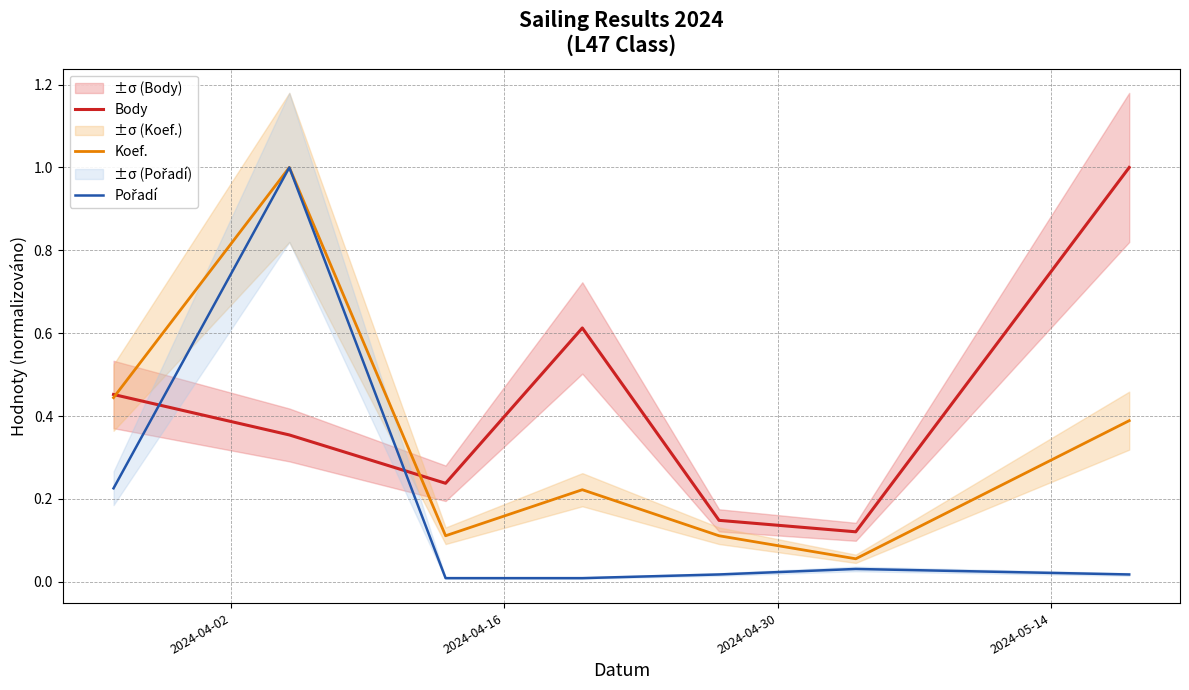

What is the maximum value for Body?

1.0